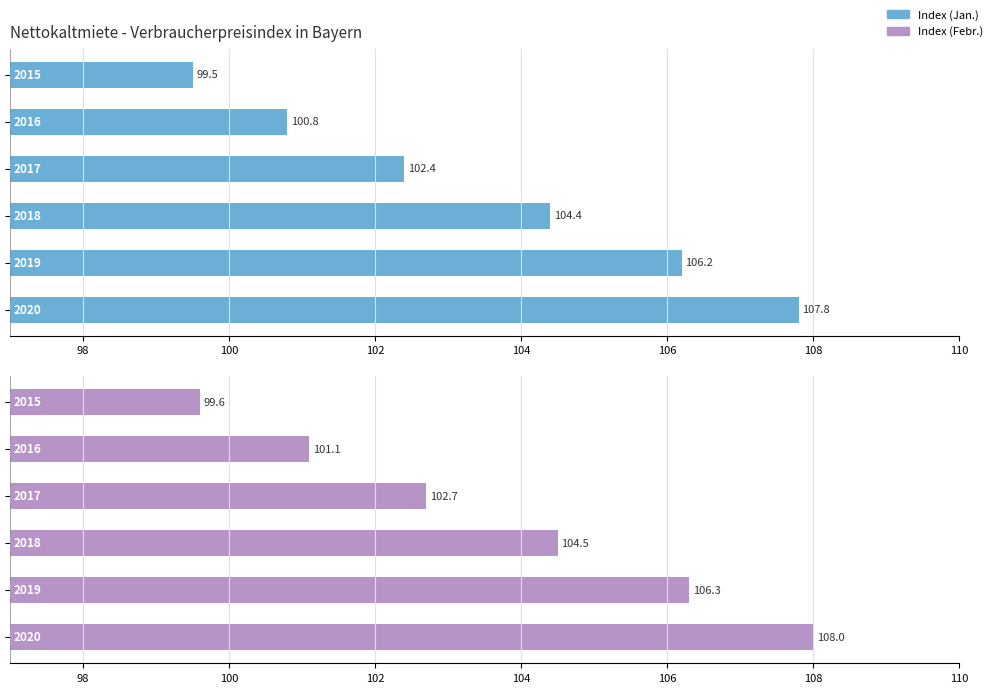

How many values in the Index (Jan.) series are below 104?

3